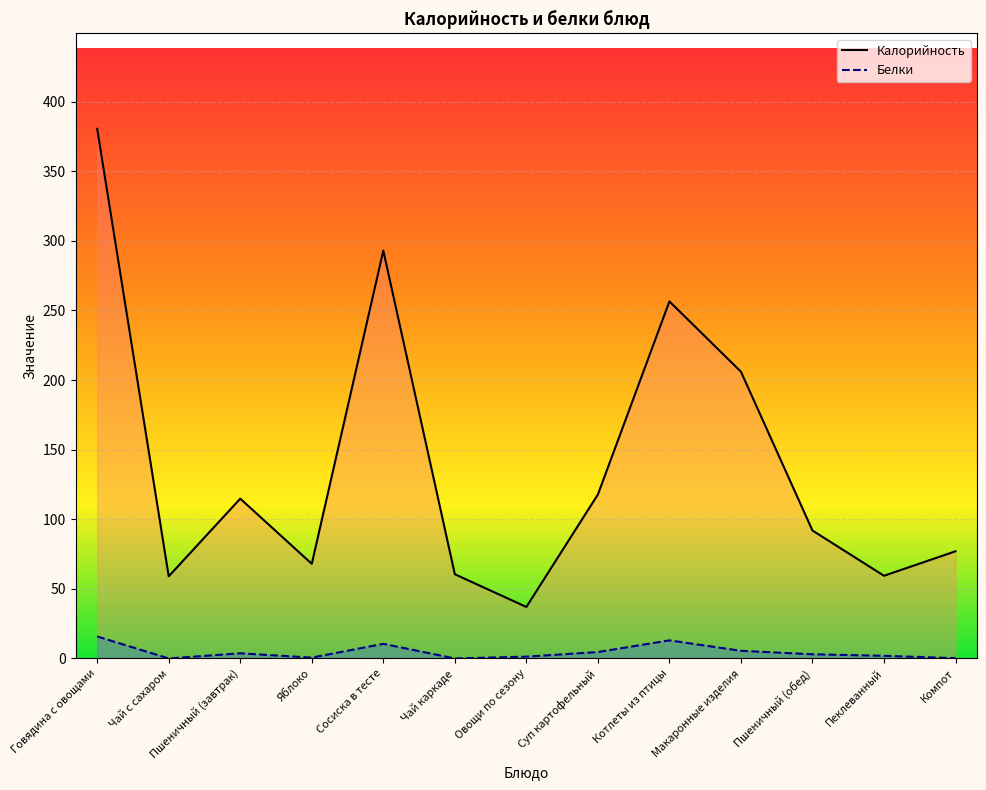

Rank the series by their maximum value, from lowest to highest.

Белки, Калорийность